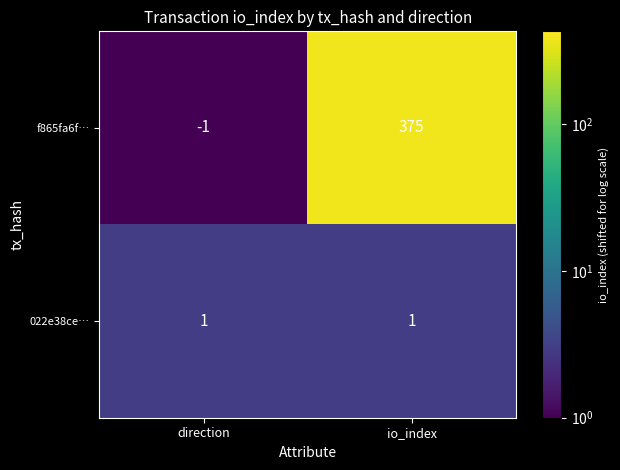

Reading right to left, extract all data points from this chart.

f865fa6f…: io_index=375	direction=-1
022e38ce…: io_index=1	direction=1